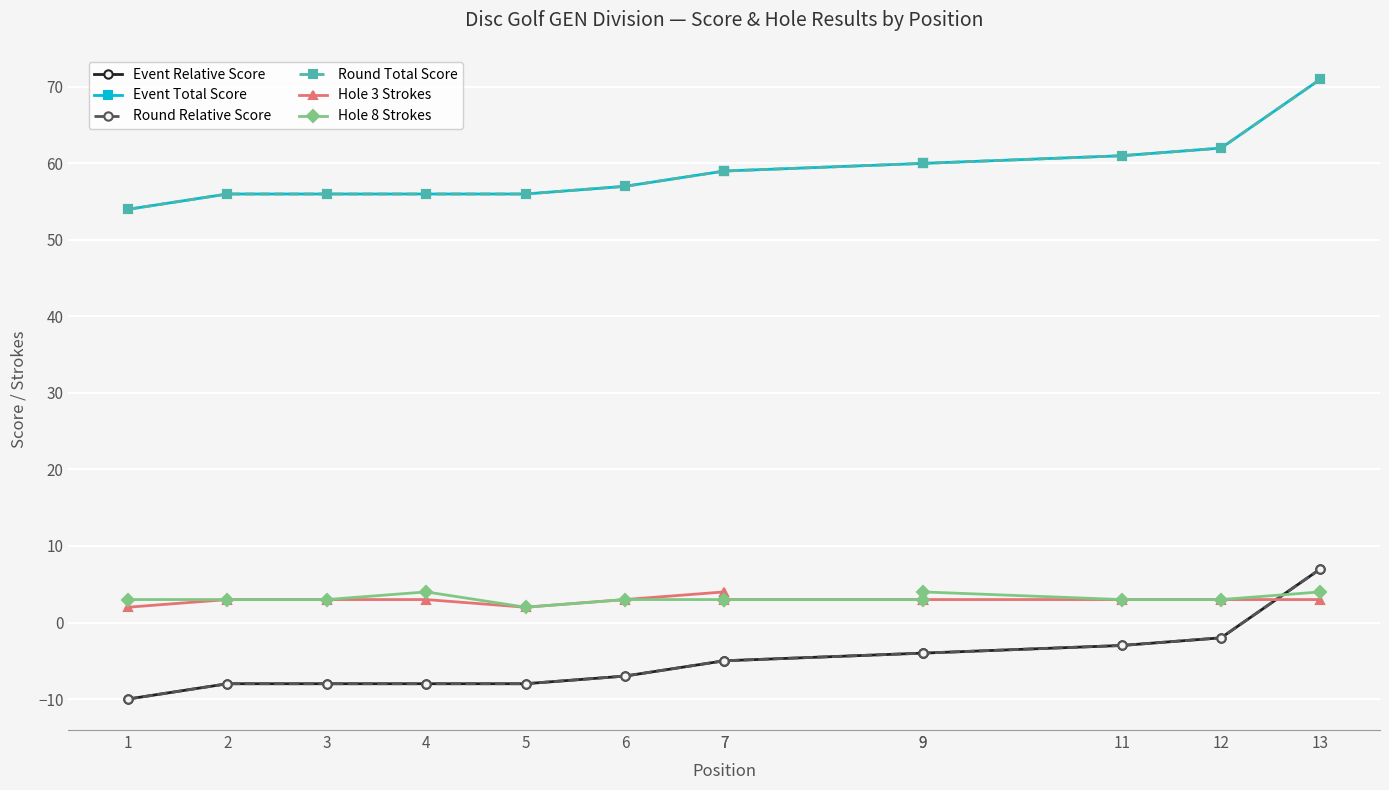

True or false: Round Total Score has more than 2 interior local peaks.

False